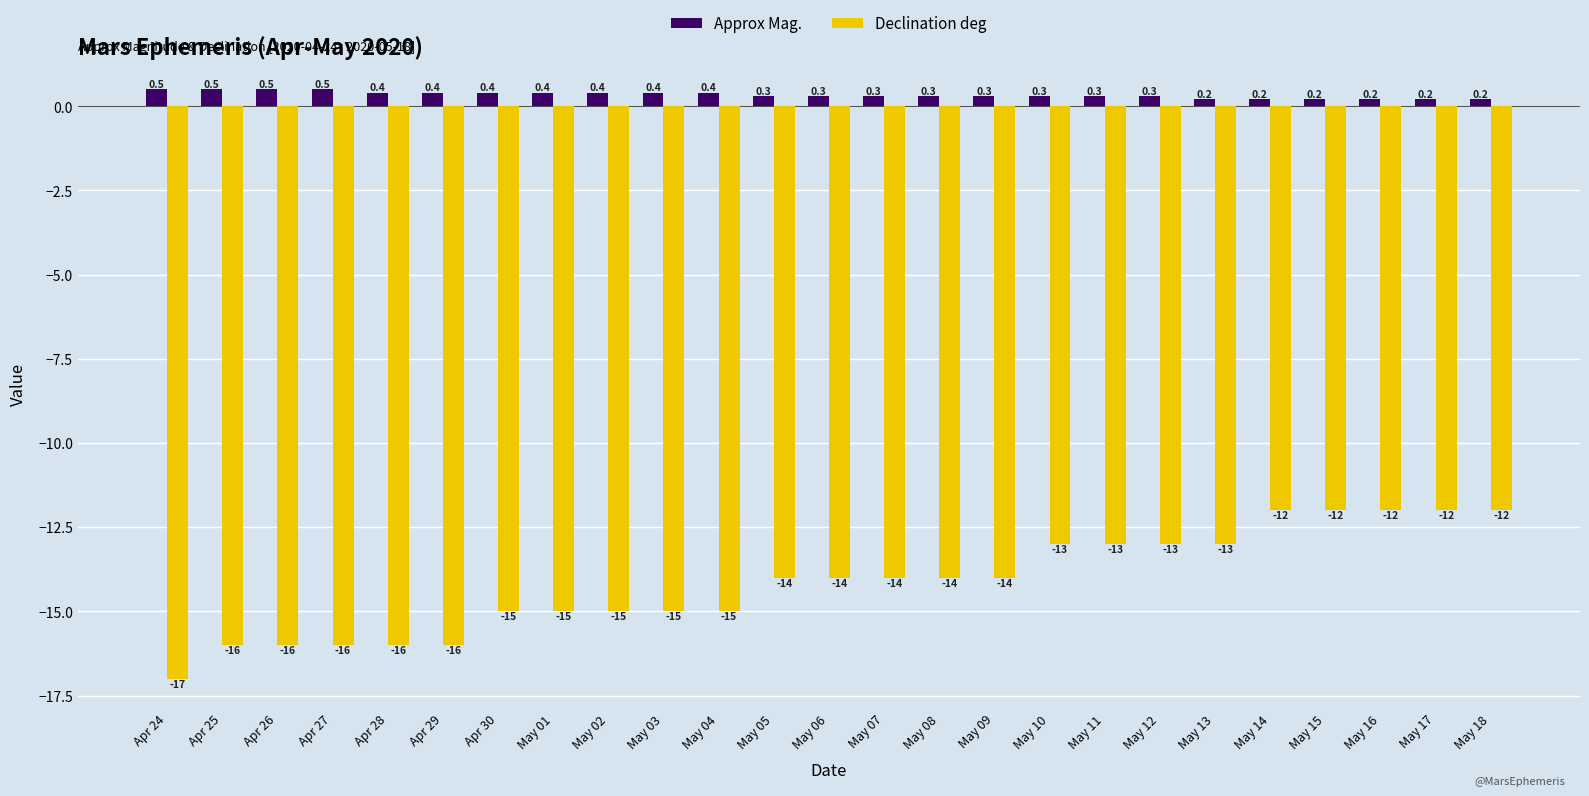

What is the value of the Declination deg bar at the 12th from the left?

-14.0